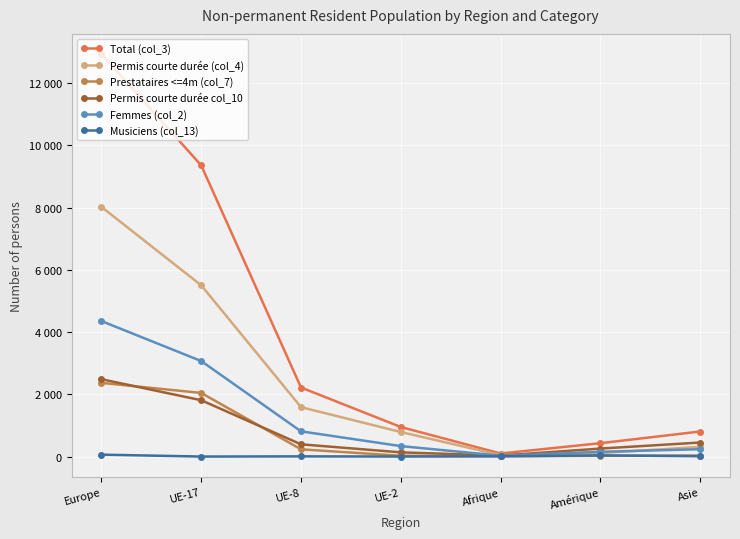

What are all the series names shown in the legend?

Total (col_3), Permis courte durée (col_4), Prestataires <=4m (col_7), Permis courte durée col_10, Femmes (col_2), Musiciens (col_13)